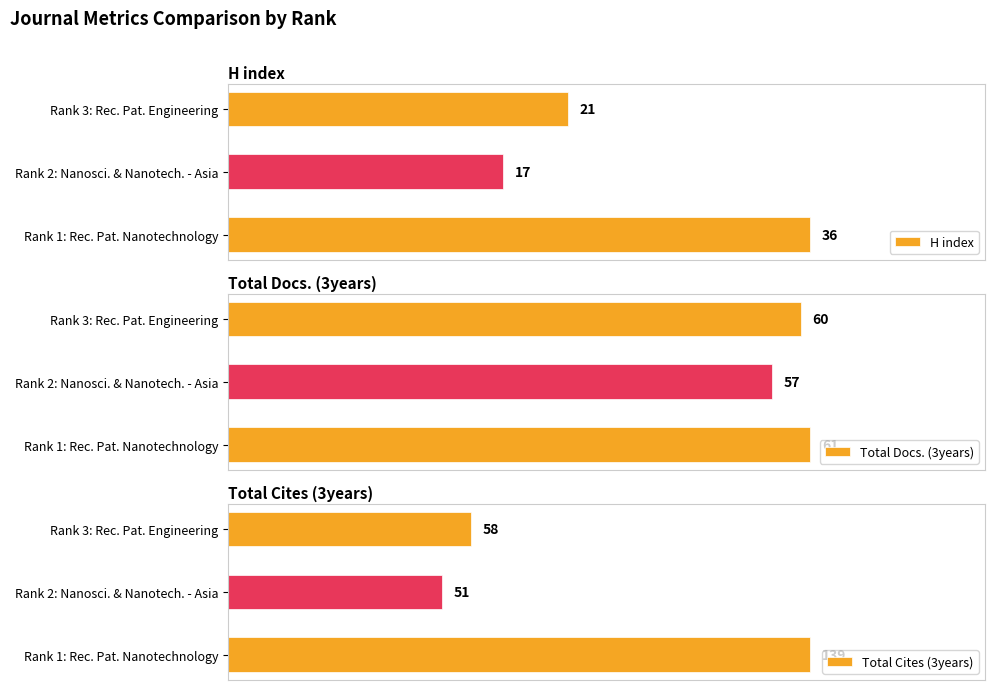

How many distinct data groups are displayed?

3